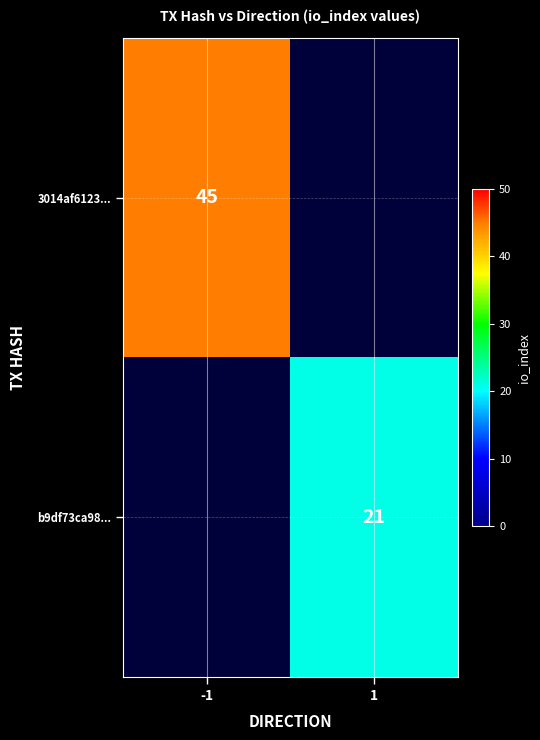

Which label corresponds to the smallest value in the chart?

1